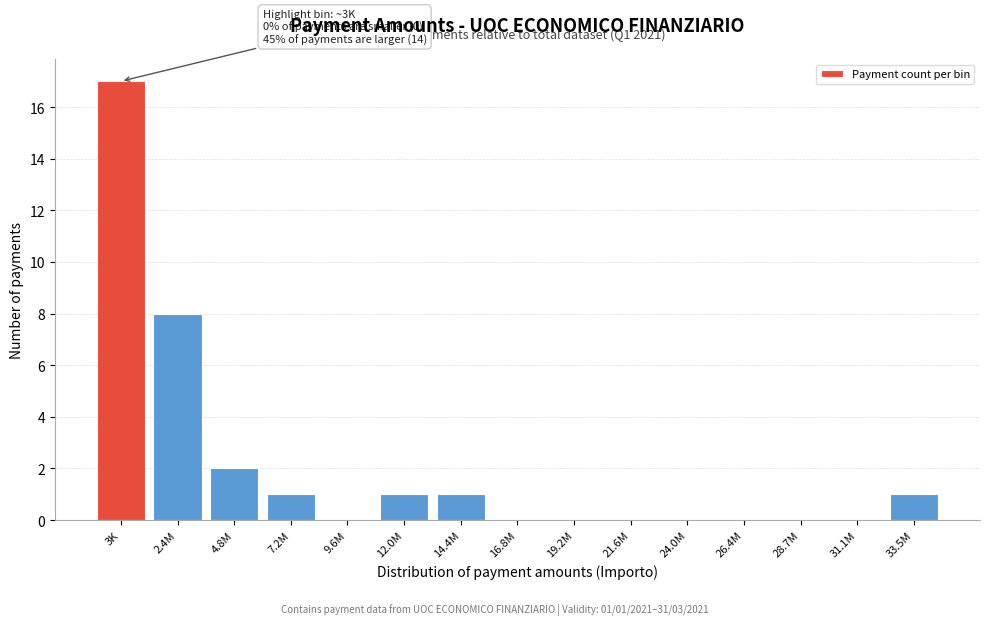

Reading left to right, list all the values displayed in this chart.

3K=17	2.4M=8	4.8M=2	7.2M=1	9.6M=0	12.0M=1	14.4M=1	16.8M=0	19.2M=0	21.6M=0	24.0M=0	26.4M=0	28.7M=0	31.1M=0	33.5M=1